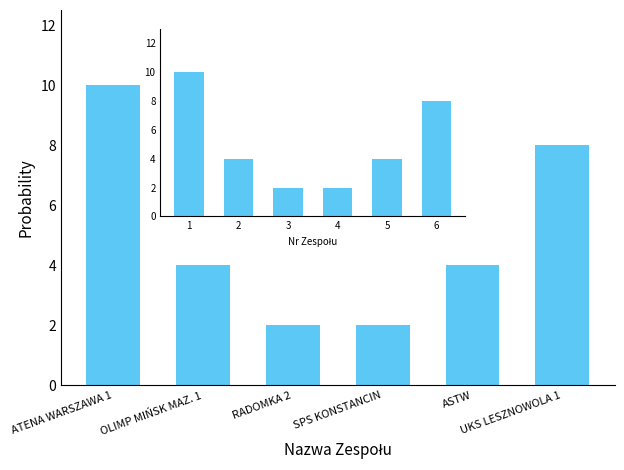

What is the value of the 5th bar from the left?

4